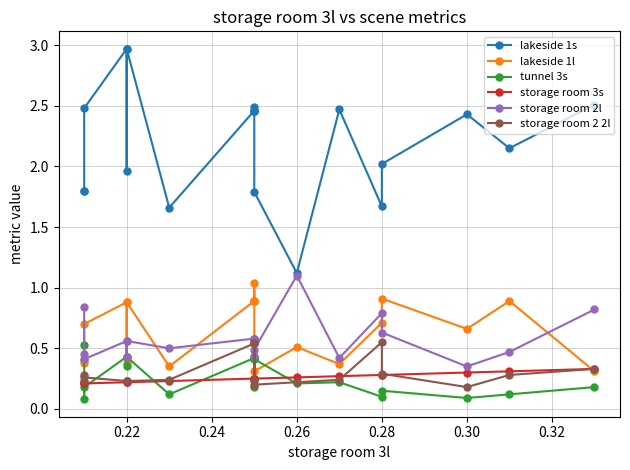

Reading right to left, extract all data points from this chart.

lakeside 1s: 2.5	2.1	2.4	2.0	1.7	2.5	1.1	1.8	2.5	2.5	2.5	2.5	2.5	1.7	3.0	2.0	3.0	2.5	1.8	1.8
lakeside 1l: 0.3	0.9	0.7	0.9	0.7	0.4	0.5	0.3	0.9	1.0	0.9	0.9	0.9	0.3	0.9	0.4	0.9	0.7	0.4	0.4
tunnel 3s: 0.2	0.1	0.1	0.1	0.1	0.2	0.2	0.4	0.4	0.2	0.4	0.4	0.4	0.1	0.4	0.3	0.4	0.2	0.1	0.5
storage room 3s: 0.3	0.3	0.3	0.3	0.3	0.3	0.3	0.2	0.2	0.2	0.2	0.2	0.2	0.2	0.2	0.2	0.2	0.2	0.2	0.2
storage room 2l: 0.8	0.5	0.3	0.6	0.8	0.4	1.1	0.5	0.6	0.4	0.6	0.6	0.6	0.5	0.6	0.4	0.6	0.4	0.5	0.8
storage room 2 2l: 0.3	0.3	0.2	0.3	0.6	0.2	0.2	0.2	0.5	0.2	0.5	0.5	0.5	0.2	0.2	0.2	0.2	0.3	0.2	0.3